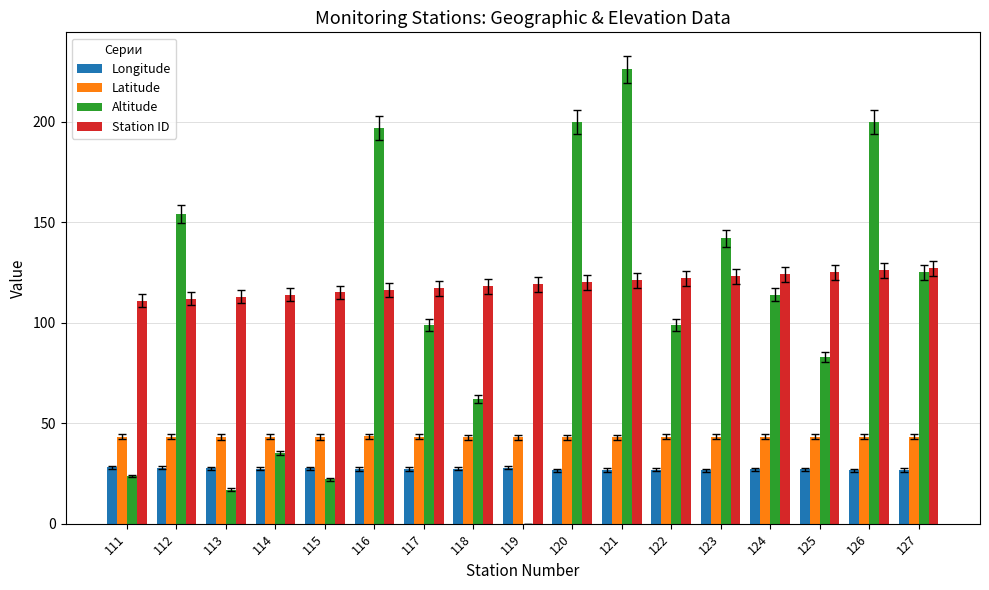

What is the greatest value displayed?

226.0